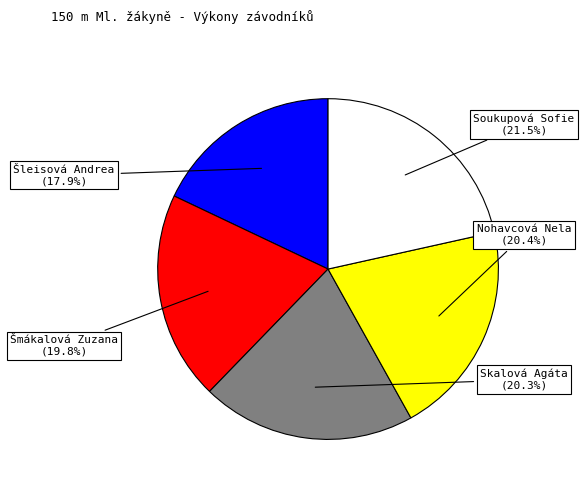

Is there any slice that represents more than half of the pie?

No